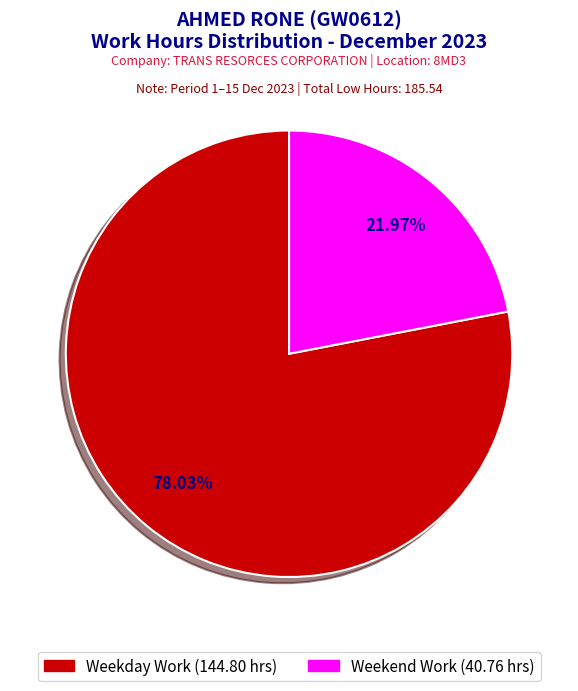

Is there a majority slice in this chart?

Yes